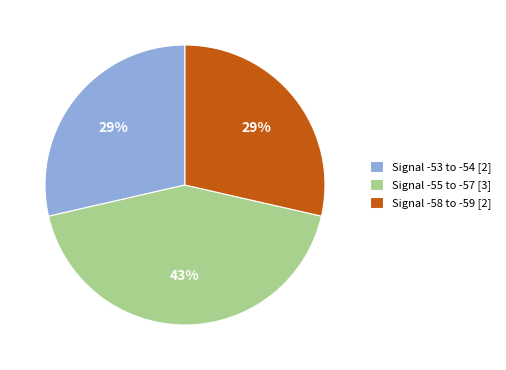

Is there a majority slice in this chart?

No